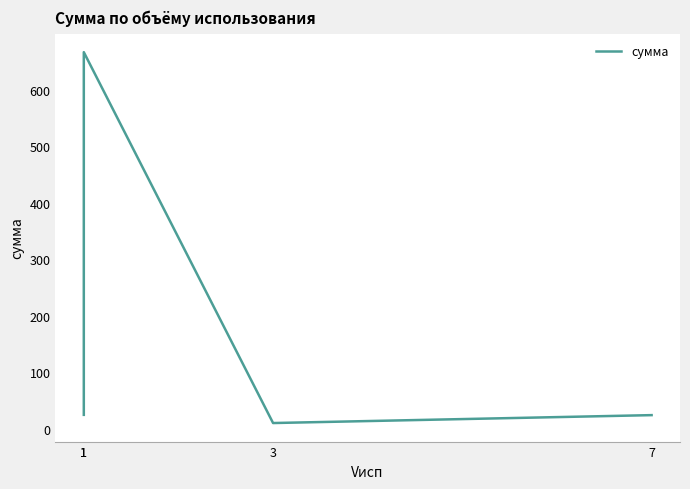

What is the value of the 4th point from the left?

24.5